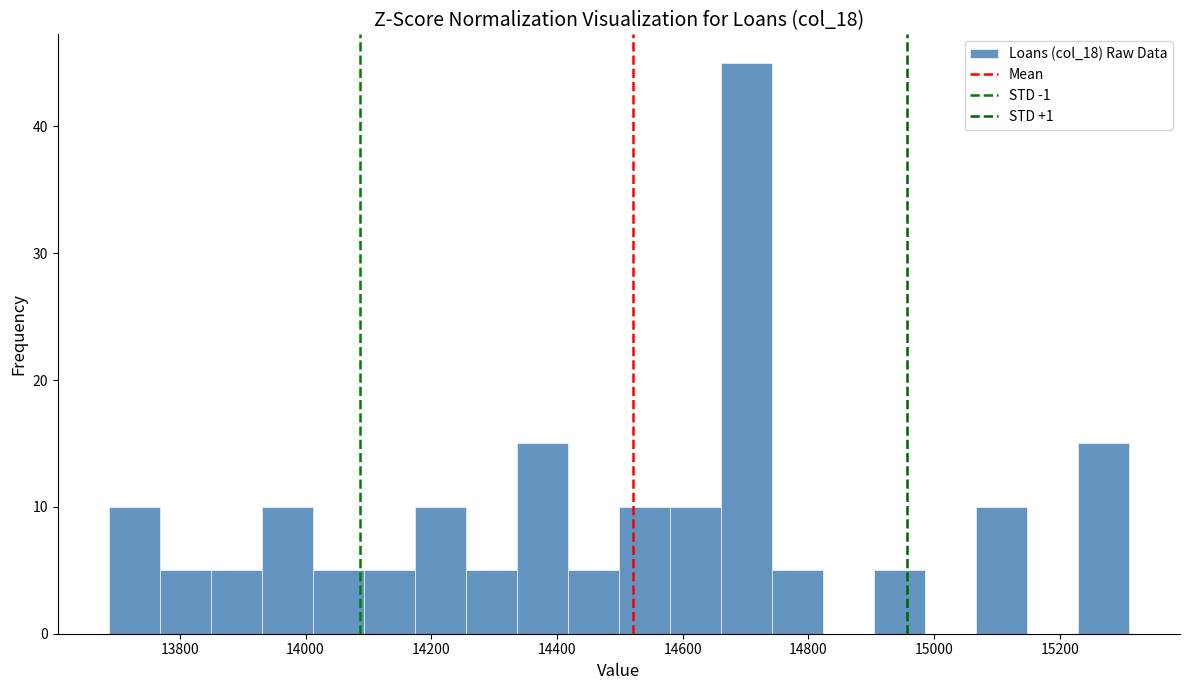

How tall is the bar that spans 13940 to 14020 on the x-axis? Neither the bar edges nor the heights are printed on the chart, so give them approximately, as read against the axes.

10